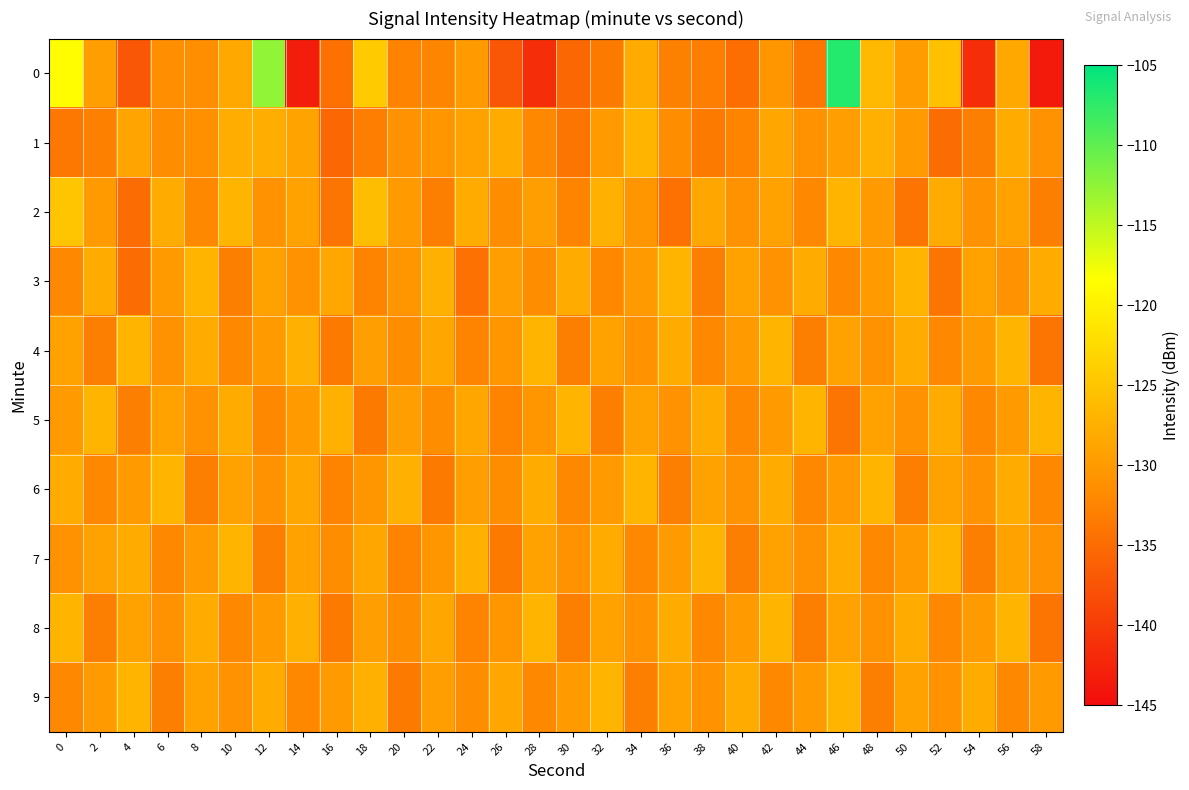

Reading left to right, transcribe all the data shown in this chart.

0: 0=-118.6	2=-129.6	4=-137.2	6=-131.5	8=-131.3	10=-128.3	12=-112.7	14=-143.2	16=-134.4	18=-124.4	20=-132.5	22=-132.4	24=-129.9	26=-137.3	28=-141.4	30=-135.5	32=-133.5	34=-128.0	36=-132.7	38=-133.1	40=-134.7	42=-130.5	44=-133.8	46=-106.9	48=-126.5	50=-129.8	52=-125.6	54=-141.5	56=-128.2	58=-143.5
1: 0=-133.7	2=-132.9	4=-128.8	6=-131.6	8=-131.2	10=-127.7	12=-127.7	14=-128.9	16=-135.4	18=-133.1	20=-131.0	22=-130.5	24=-129.0	26=-128.0	28=-132.0	30=-134.0	32=-130.0	34=-127.0	36=-131.5	38=-133.5	40=-132.5	42=-128.5	44=-131.0	46=-129.5	48=-127.5	50=-130.0	52=-135.0	54=-133.0	56=-128.0	58=-131.0
2: 0=-125.0	2=-130.0	4=-135.0	6=-128.0	8=-132.0	10=-127.0	12=-131.0	14=-129.0	16=-134.0	18=-126.0	20=-130.0	22=-133.0	24=-128.0	26=-131.5	28=-129.5	30=-132.5	32=-127.5	34=-130.5	36=-134.5	38=-128.5	40=-131.0	42=-129.0	44=-132.0	46=-127.0	48=-130.0	50=-134.0	52=-128.0	54=-131.0	56=-129.0	58=-133.0
3: 0=-132.0	2=-128.0	4=-135.0	6=-130.0	8=-127.0	10=-133.0	12=-129.0	14=-131.0	16=-128.5	18=-132.5	20=-130.5	22=-127.5	24=-134.5	26=-129.5	28=-131.5	30=-128.0	32=-132.0	34=-130.0	36=-127.0	38=-133.0	40=-129.0	42=-131.0	44=-128.0	46=-132.0	48=-130.0	50=-127.0	52=-134.0	54=-129.0	56=-131.0	58=-128.0
4: 0=-129.0	2=-133.0	4=-127.0	6=-131.0	8=-128.0	10=-132.0	12=-130.0	14=-127.5	16=-133.5	18=-129.5	20=-131.5	22=-128.5	24=-132.5	26=-130.5	28=-127.0	30=-133.0	32=-129.0	34=-131.0	36=-128.0	38=-132.0	40=-130.0	42=-127.0	44=-133.0	46=-129.0	48=-131.0	50=-128.0	52=-132.0	54=-130.0	56=-127.0	58=-134.0
5: 0=-130.0	2=-127.0	4=-133.0	6=-129.0	8=-131.0	10=-128.0	12=-132.0	14=-130.0	16=-127.5	18=-133.5	20=-129.5	22=-131.5	24=-128.5	26=-132.5	28=-130.5	30=-127.0	32=-133.0	34=-129.0	36=-131.0	38=-128.0	40=-132.0	42=-130.0	44=-127.0	46=-134.0	48=-129.0	50=-131.0	52=-128.0	54=-132.0	56=-130.0	58=-127.0
6: 0=-128.0	2=-132.0	4=-130.0	6=-127.0	8=-133.0	10=-129.0	12=-131.0	14=-128.5	16=-132.5	18=-130.5	20=-127.5	22=-133.5	24=-129.5	26=-131.5	28=-128.0	30=-132.0	32=-130.0	34=-127.0	36=-133.0	38=-129.0	40=-131.0	42=-128.0	44=-132.0	46=-130.0	48=-127.0	50=-133.0	52=-129.0	54=-131.0	56=-128.0	58=-132.0
7: 0=-131.0	2=-129.0	4=-128.0	6=-132.0	8=-130.0	10=-127.0	12=-133.0	14=-129.0	16=-131.5	18=-128.5	20=-132.5	22=-130.5	24=-127.5	26=-133.5	28=-129.0	30=-131.0	32=-128.0	34=-132.0	36=-130.0	38=-127.0	40=-133.0	42=-129.0	44=-131.0	46=-128.0	48=-132.0	50=-130.0	52=-127.0	54=-133.0	56=-129.0	58=-131.0
8: 0=-127.0	2=-133.0	4=-129.0	6=-131.0	8=-128.0	10=-132.0	12=-130.0	14=-127.5	16=-133.5	18=-129.5	20=-131.5	22=-128.5	24=-132.5	26=-130.5	28=-127.0	30=-133.0	32=-129.0	34=-131.0	36=-128.0	38=-132.0	40=-130.0	42=-127.0	44=-133.0	46=-129.0	48=-131.0	50=-128.0	52=-132.0	54=-130.0	56=-127.0	58=-134.0
9: 0=-132.0	2=-130.0	4=-127.0	6=-133.0	8=-129.0	10=-131.0	12=-128.0	14=-132.0	16=-130.0	18=-127.5	20=-133.5	22=-129.5	24=-131.5	26=-128.5	28=-132.0	30=-130.0	32=-127.0	34=-133.0	36=-129.0	38=-131.0	40=-128.0	42=-132.0	44=-130.0	46=-127.0	48=-133.0	50=-129.0	52=-131.0	54=-128.0	56=-132.0	58=-130.0